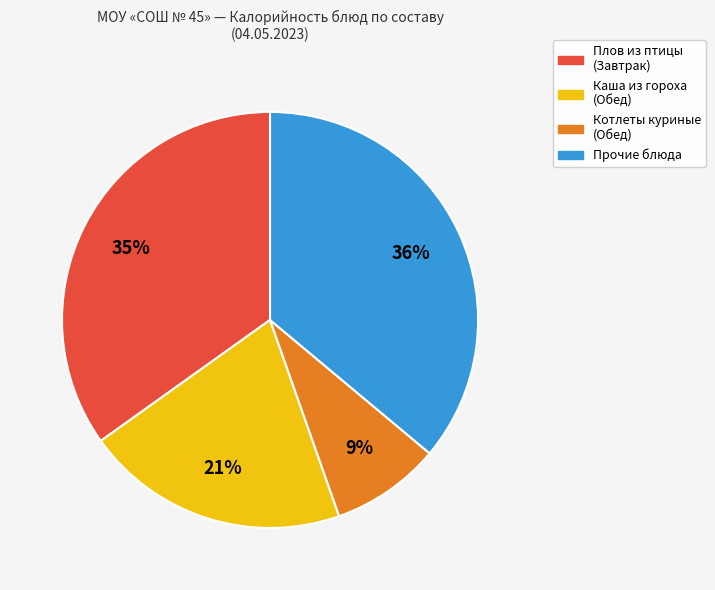

To the nearest percent, what is the average slice percentage?

25%